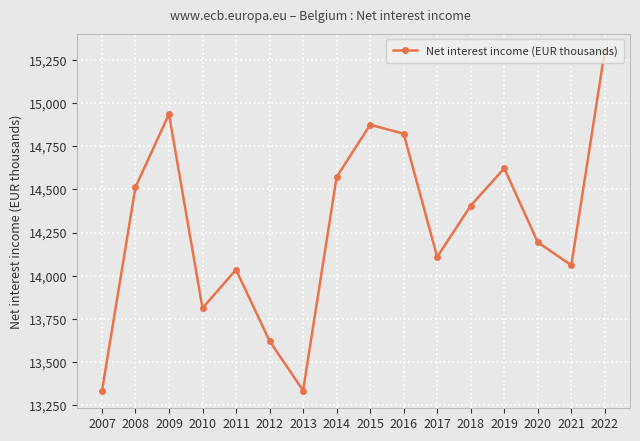

How many values are below 14405?

8